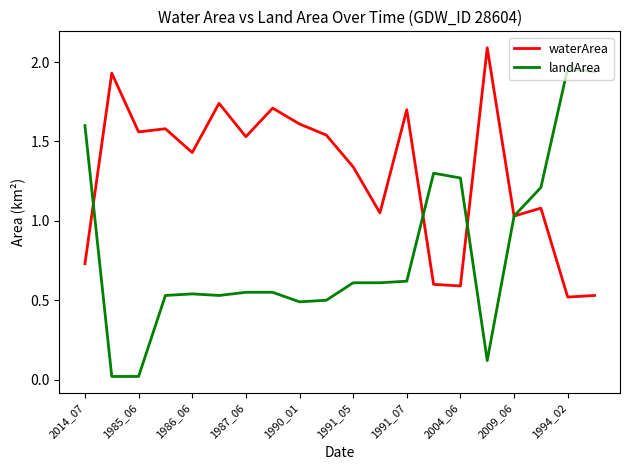

Which series has the largest total across all categories?

waterArea